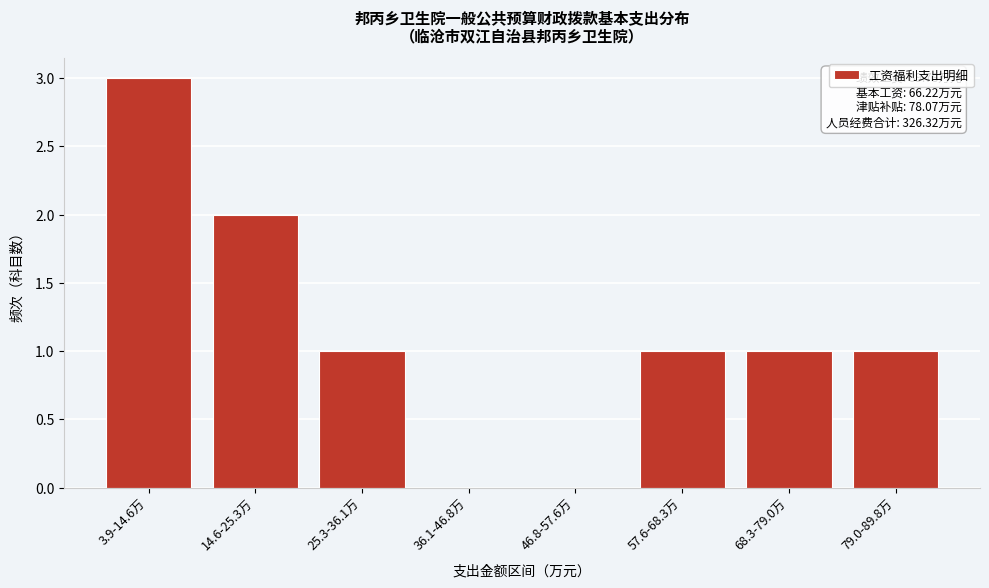

Reading left to right, list all the values displayed in this chart.

3.9-14.6万=3	14.6-25.3万=2	25.3-36.1万=1	36.1-46.8万=0	46.8-57.6万=0	57.6-68.3万=1	68.3-79.0万=1	79.0-89.8万=1